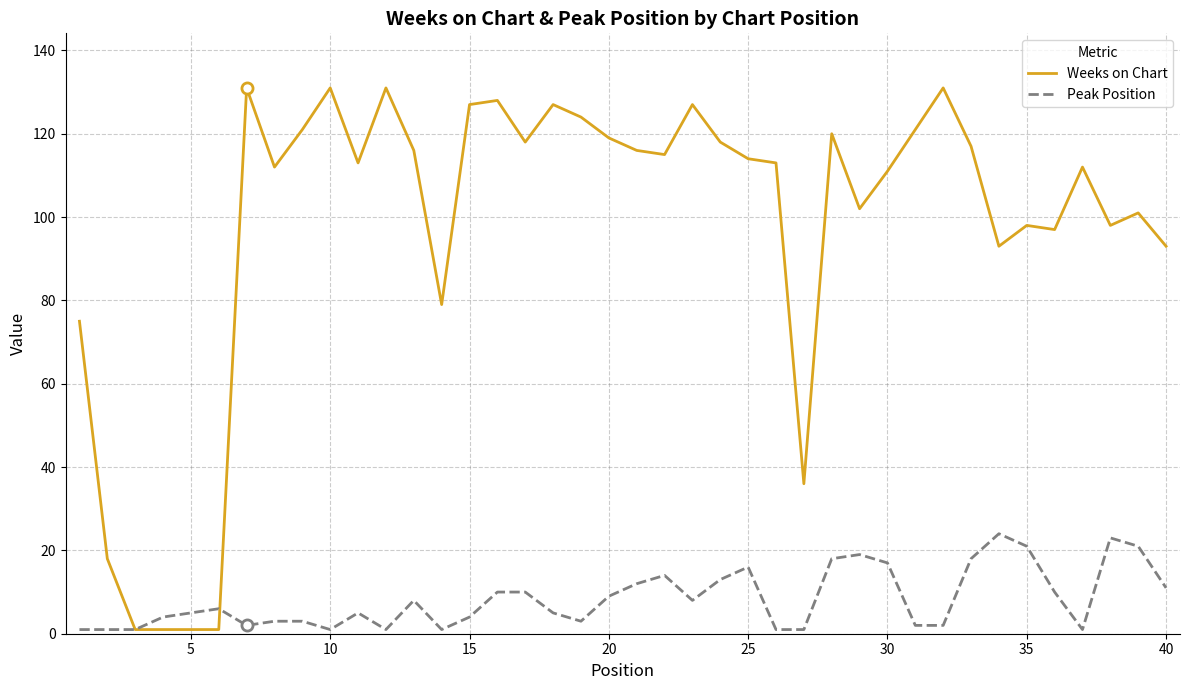

What is the highest value of the Peak Position series?

24